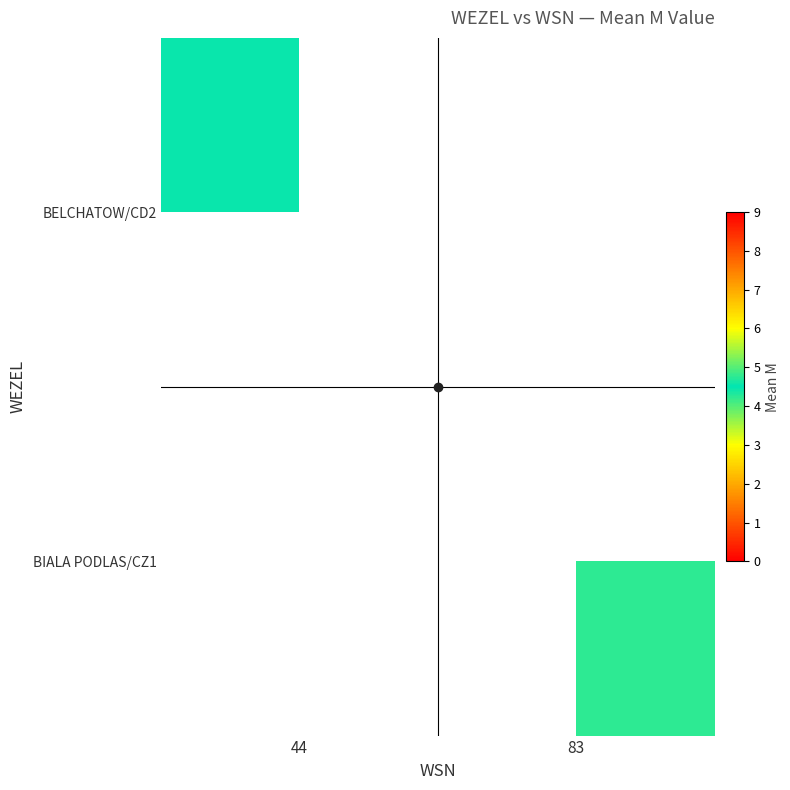

What is the greatest value displayed?

4.5